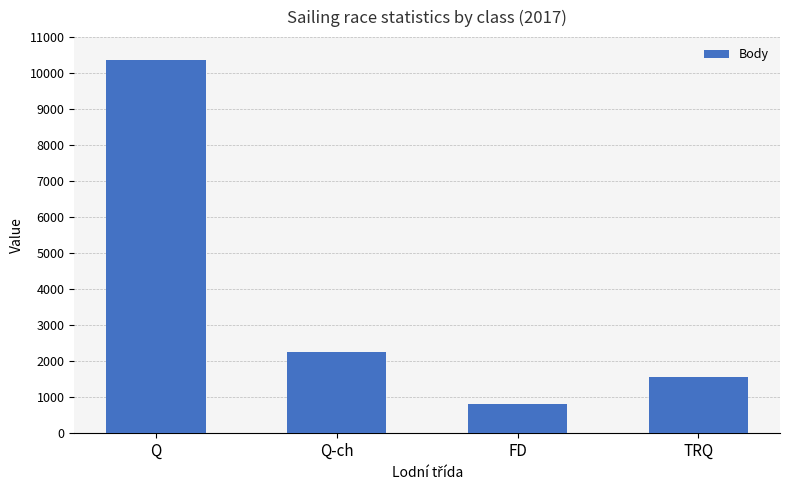

Does the chart contain stacked bars?

No